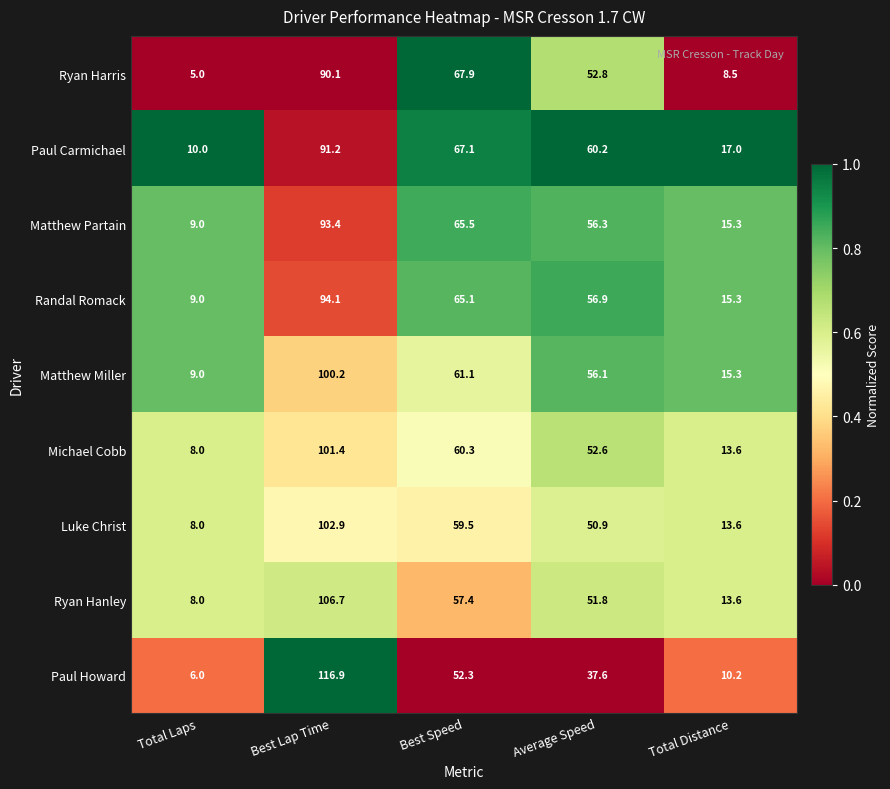

At which label is Ryan Harris closest to 47?

Average Speed